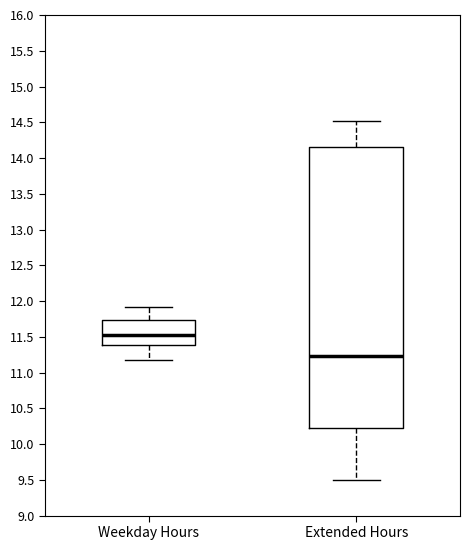

Where does the upper whisker of the box for Extended Hours end on the y-axis? The values are not printed on the chart, so give them approximately, as read against the axis.

14.50